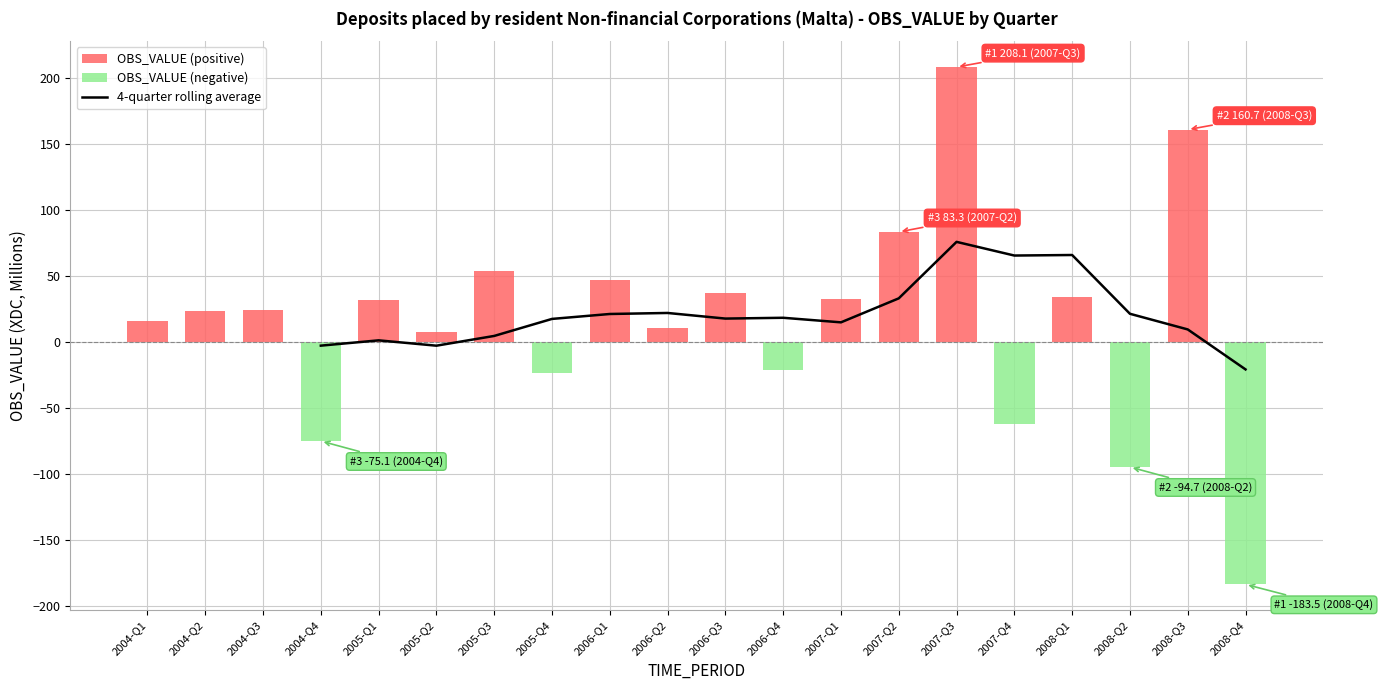

List the labels in order of value, largest first.

2007-Q3, 2008-Q3, 2007-Q2, 2005-Q3, 2006-Q1, 2006-Q3, 2008-Q1, 2007-Q1, 2005-Q1, 2004-Q3, 2004-Q2, 2004-Q1, 2006-Q2, 2005-Q2, 2006-Q4, 2005-Q4, 2007-Q4, 2004-Q4, 2008-Q2, 2008-Q4